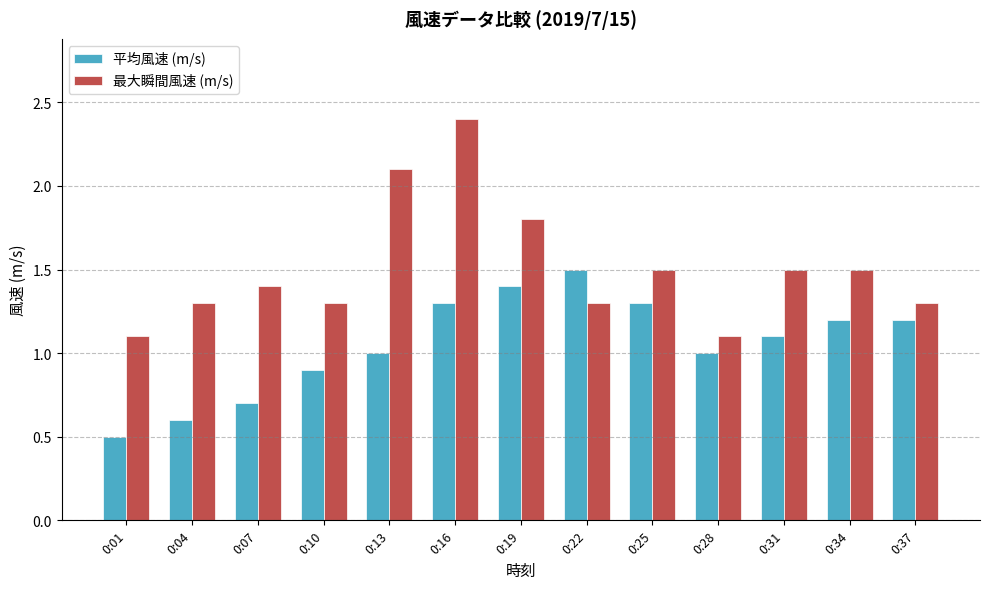

What is the difference between the 平均風速 (m/s) values at 0:34 and 0:01?

0.7